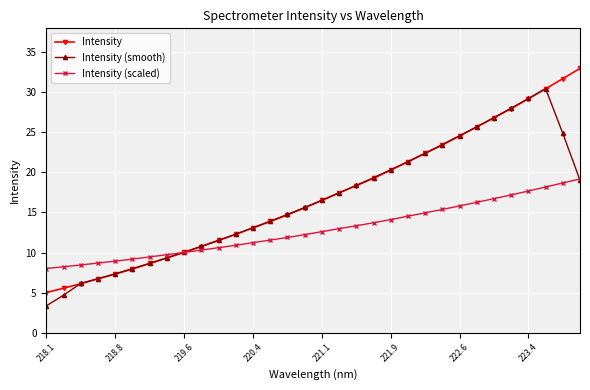

What is the value of the Intensity point at the 1st from the left?

5.0